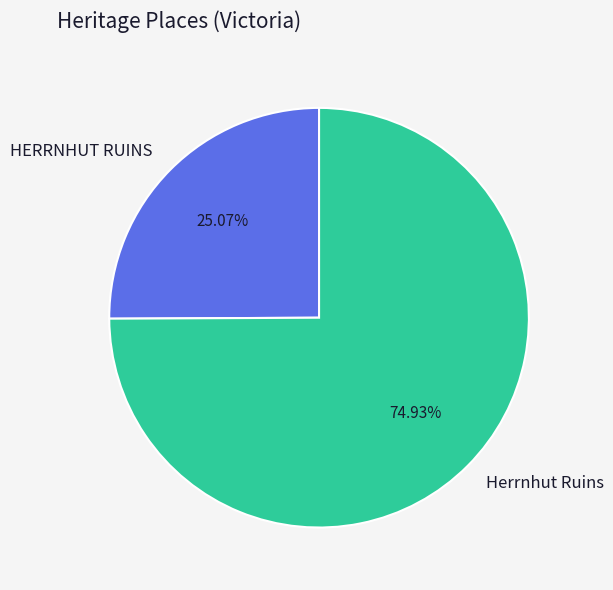

What percentage is the HERRNHUT RUINS slice, to the nearest percent?

25%